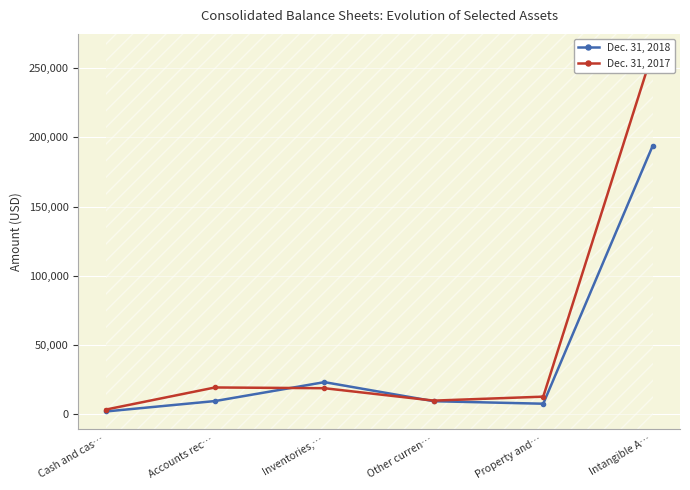

How many data points in Dec. 31, 2018 are less than 9371?

3